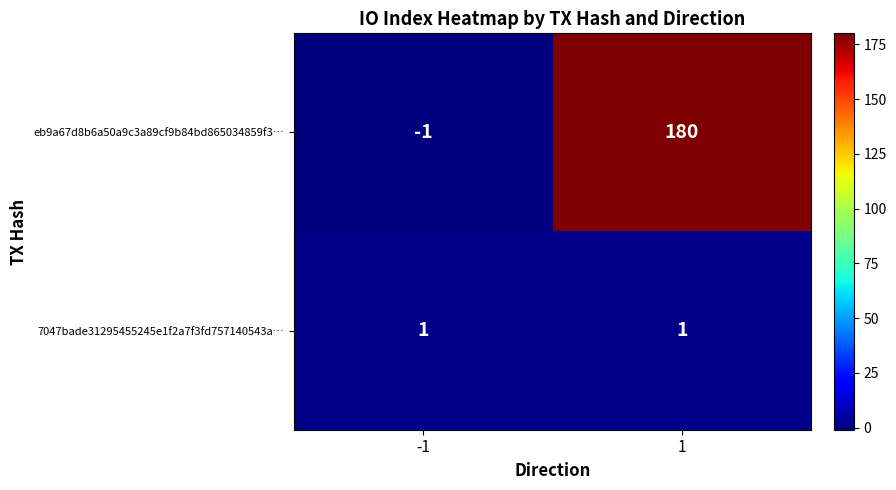

Reading left to right, transcribe all the data shown in this chart.

eb9a67d8b6a50a9c3a89cf9b84bd865034859f3…: -1=-1	1=180
7047bade31295455245e1f2a7f3fd757140543a…: -1=1	1=1